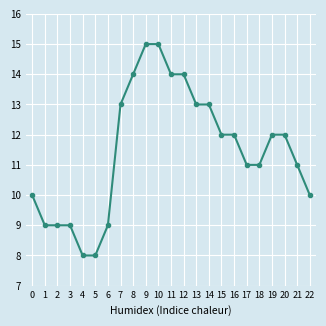

What value does the data have at 0?

10